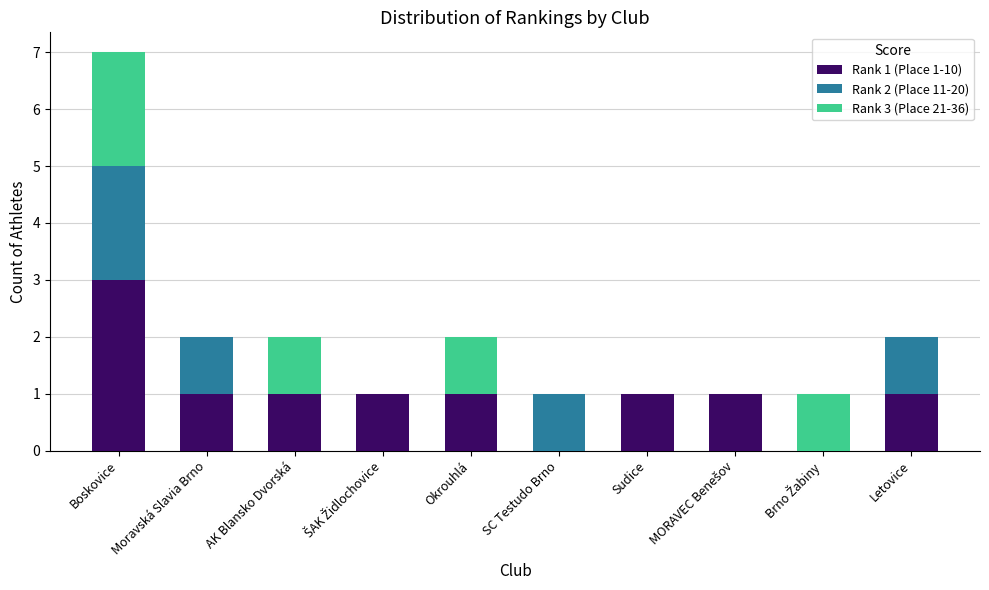

Is it true that Rank 1 (Place 1-10) equals 1 at Okrouhlá?

True